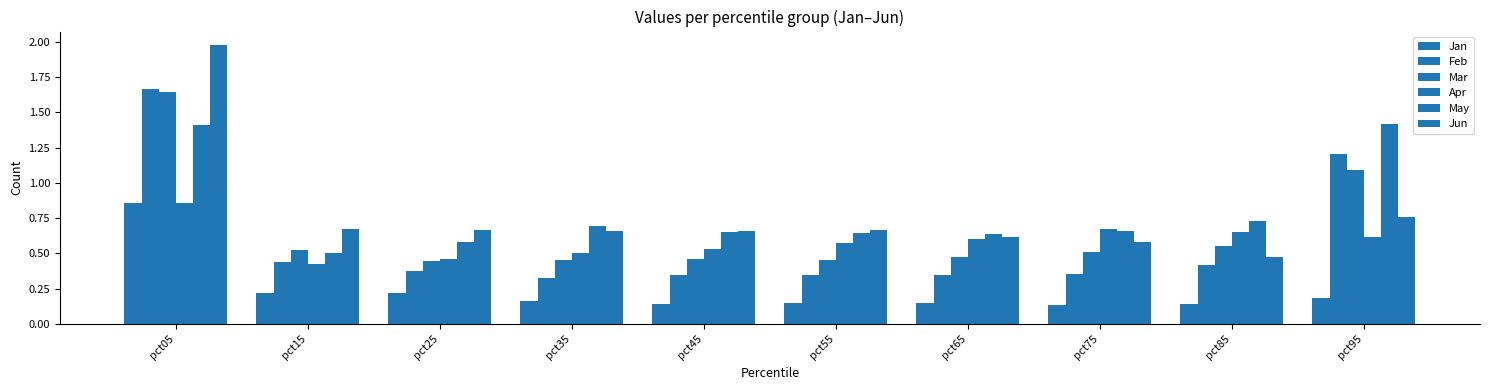

Reading right to left, what are all the values shown in this chart?

Jan: 0.2	0.1	0.1	0.1	0.1	0.1	0.2	0.2	0.2	0.9
Feb: 1.2	0.4	0.4	0.3	0.3	0.3	0.3	0.4	0.4	1.7
Mar: 1.1	0.6	0.5	0.5	0.5	0.5	0.5	0.4	0.5	1.6
Apr: 0.6	0.7	0.7	0.6	0.6	0.5	0.5	0.5	0.4	0.9
May: 1.4	0.7	0.7	0.6	0.6	0.7	0.7	0.6	0.5	1.4
Jun: 0.8	0.5	0.6	0.6	0.7	0.7	0.7	0.7	0.7	2.0